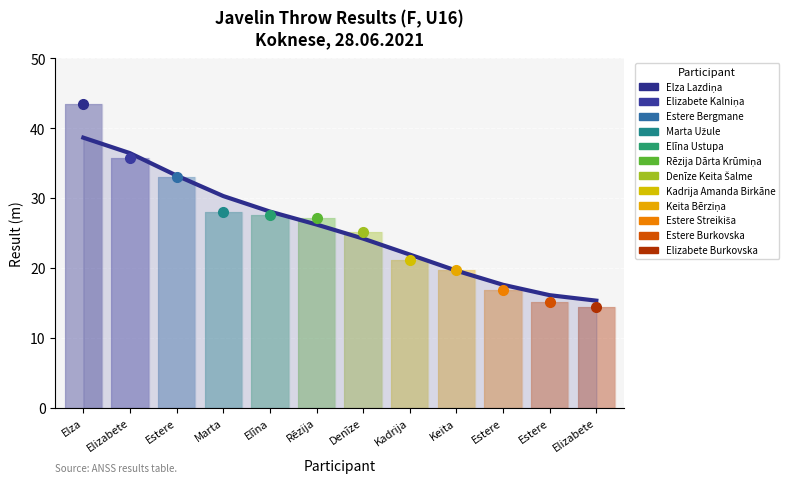

What is the change in value from Estere to Denīze?

-9.0